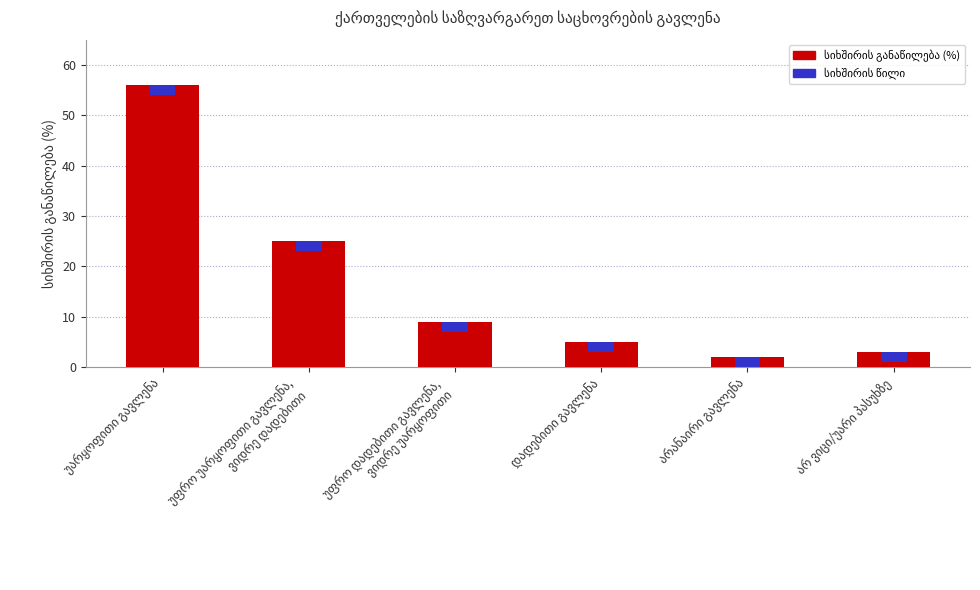

What is the ratio of the value at არ ვიცი/უარი პასუხზე to the value at უარყოფითი გავლენა?

0.1